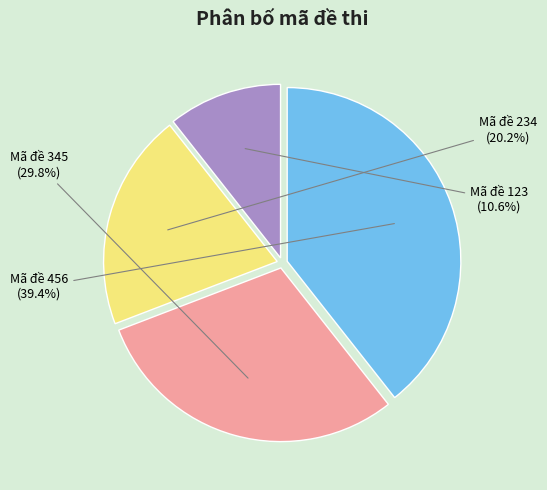

Does Mã đề 123 account for over 50% of the chart?

No